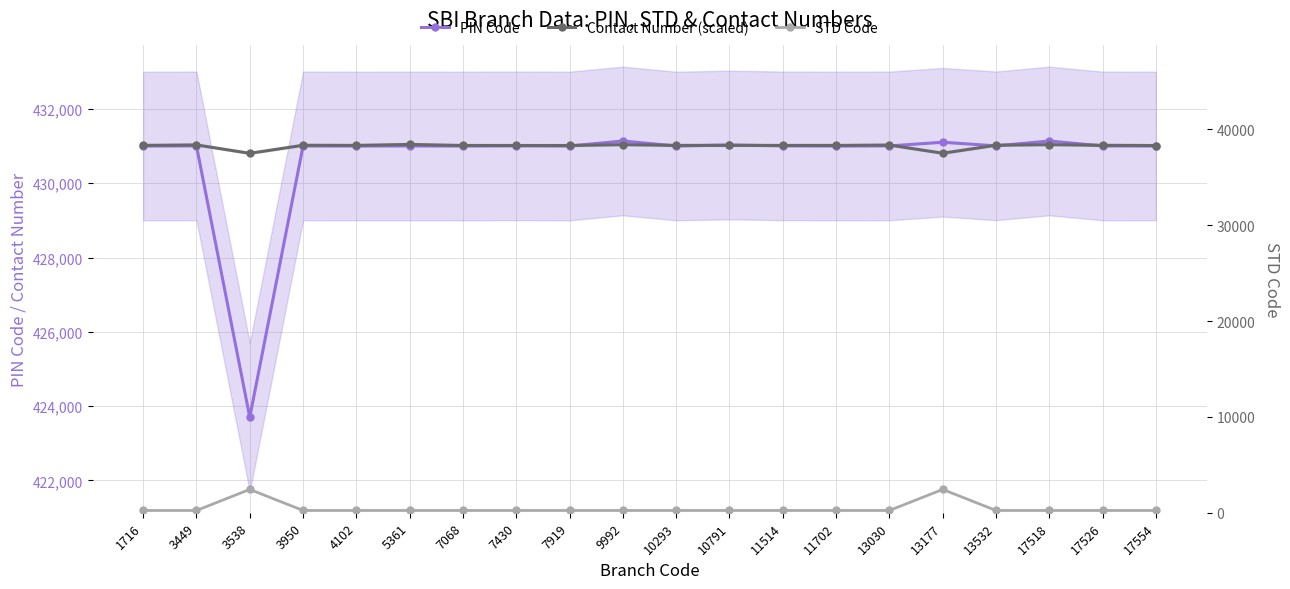

Between which two adjacent categories do Contact Number (scaled) and PIN Code first intersect?

7919 and 9992